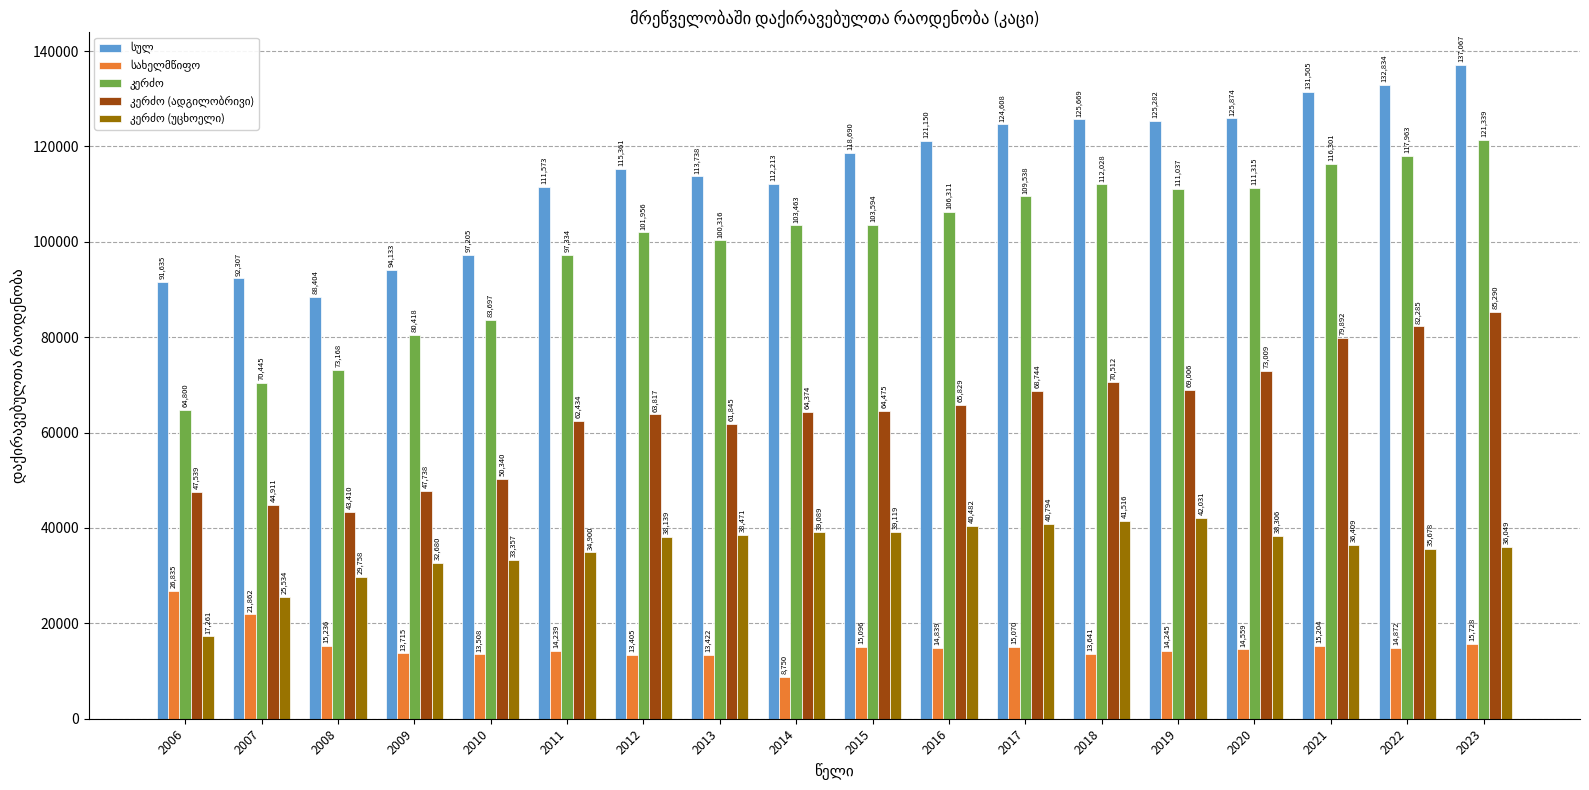

What is the minimum value shown in the chart?

8750